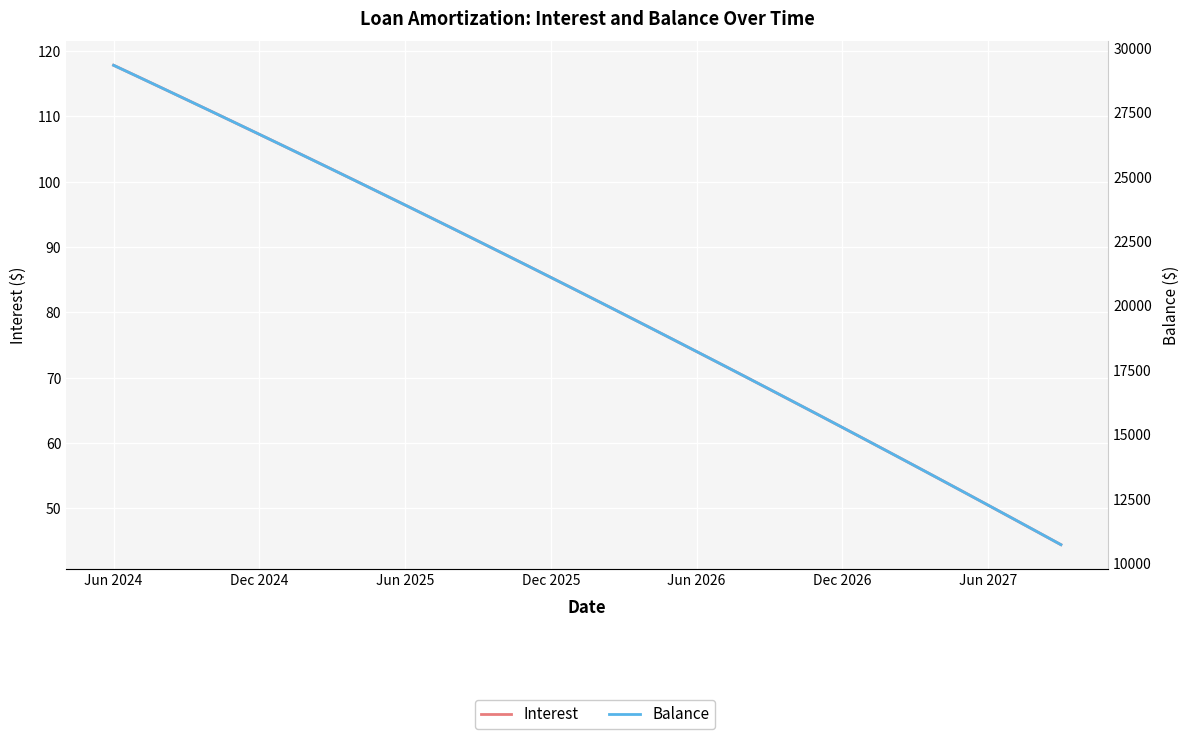

What are all the series names shown in the legend?

Interest, Balance